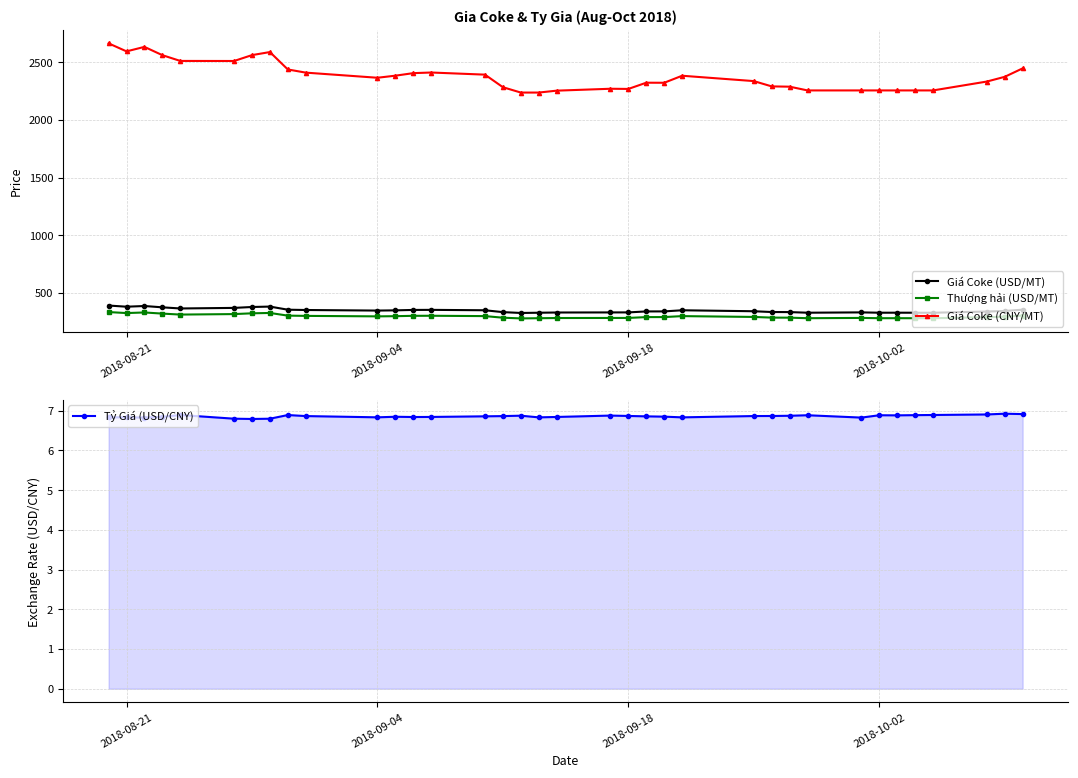

What are all the series names shown in the legend?

Giá Coke (USD/MT), Thượng hải (USD/MT), Giá Coke (CNY/MT), Tỷ Giá (USD/CNY)